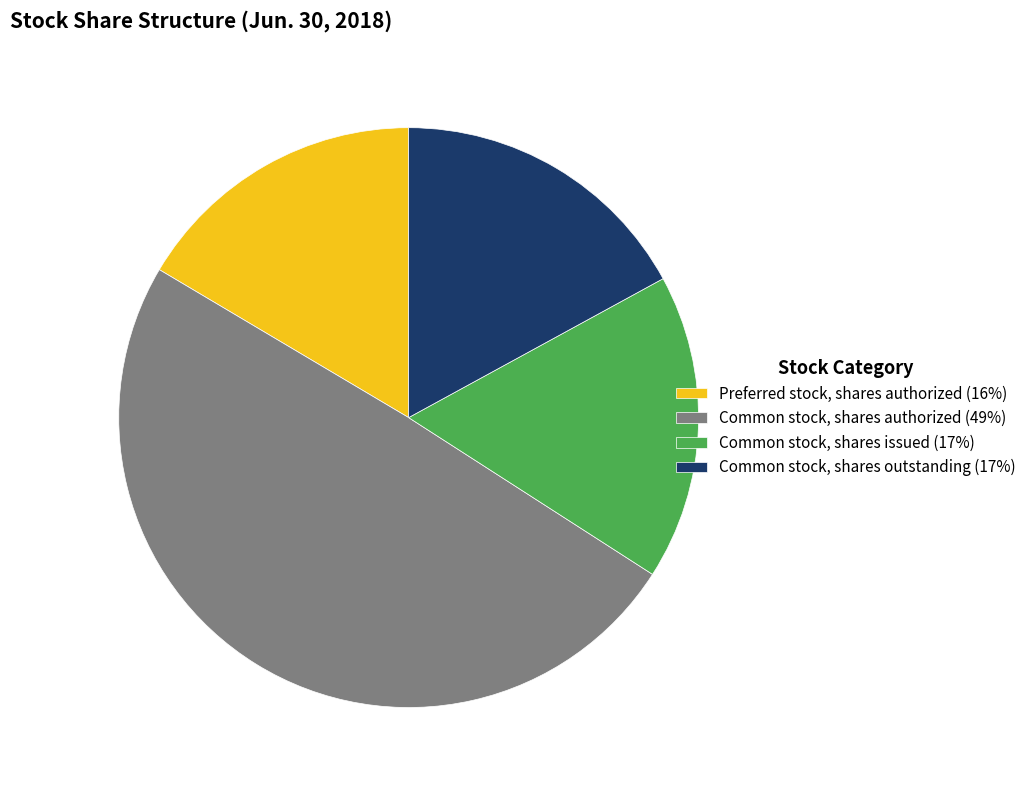

Is there any slice that represents more than half of the pie?

No